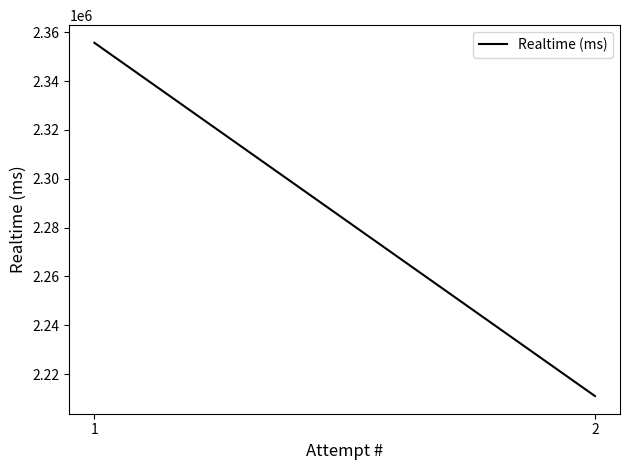

List the labels in order of value, largest first.

1, 2